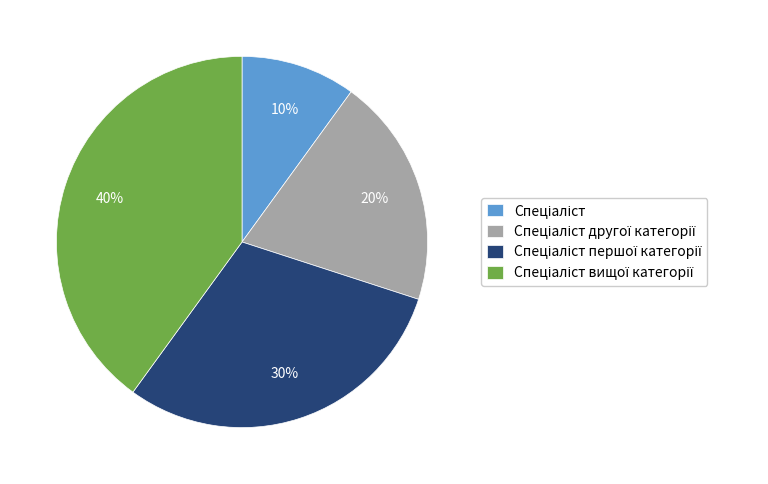

Is there any slice that represents more than half of the pie?

No